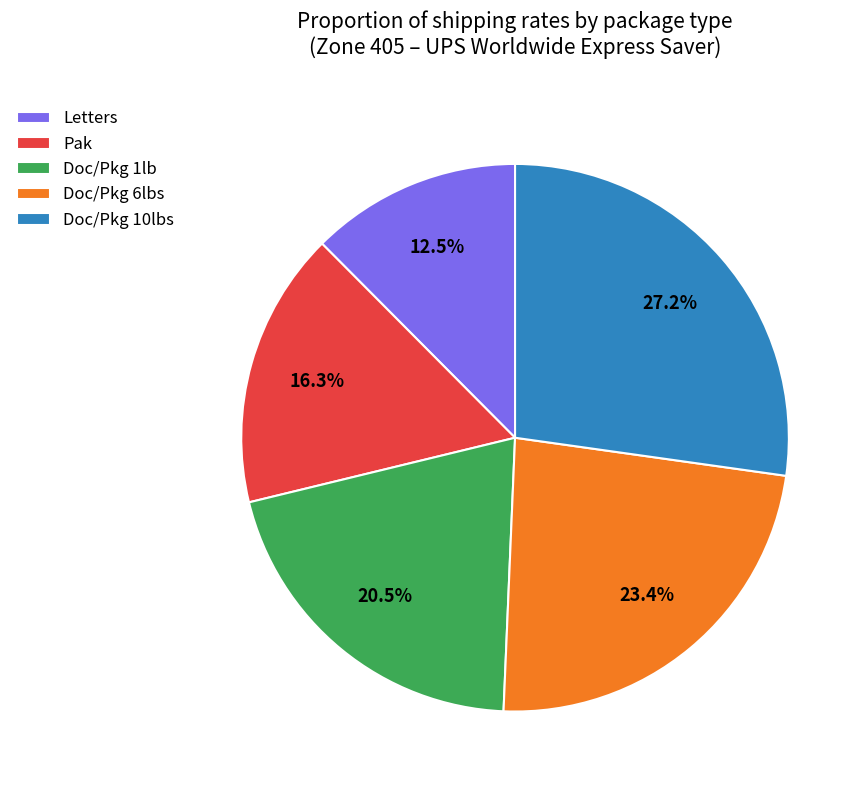

Between Pak and Doc/Pkg 6lbs, which is larger?

Doc/Pkg 6lbs